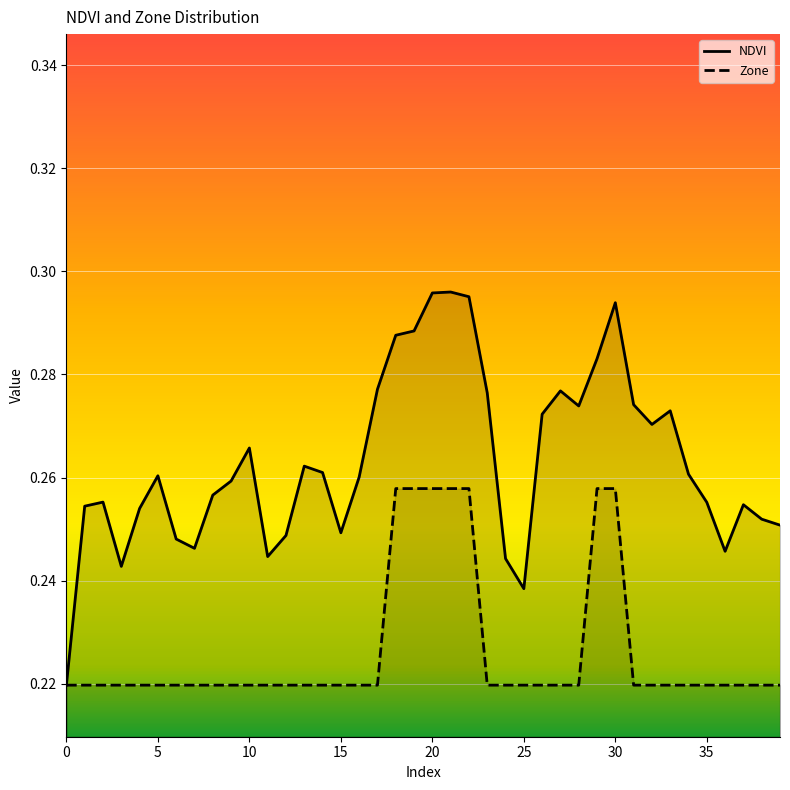

What is the minimum value for Zone?

0.2